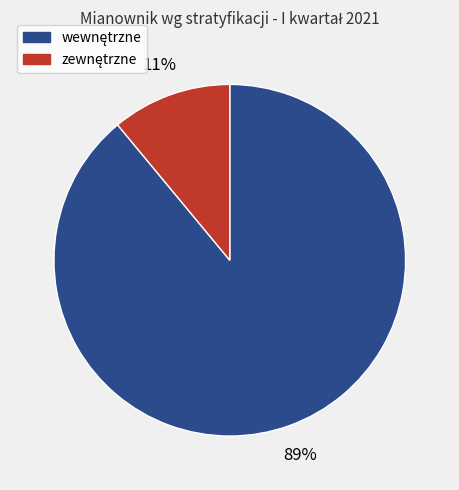

To the nearest percent, what is the difference between the largest and smallest slice percentages?

78%